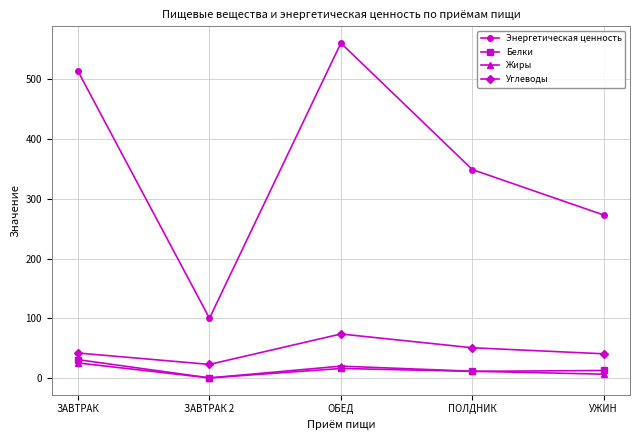

What are all the series names shown in the legend?

Энергетическая ценность, Белки, Жиры, Углеводы